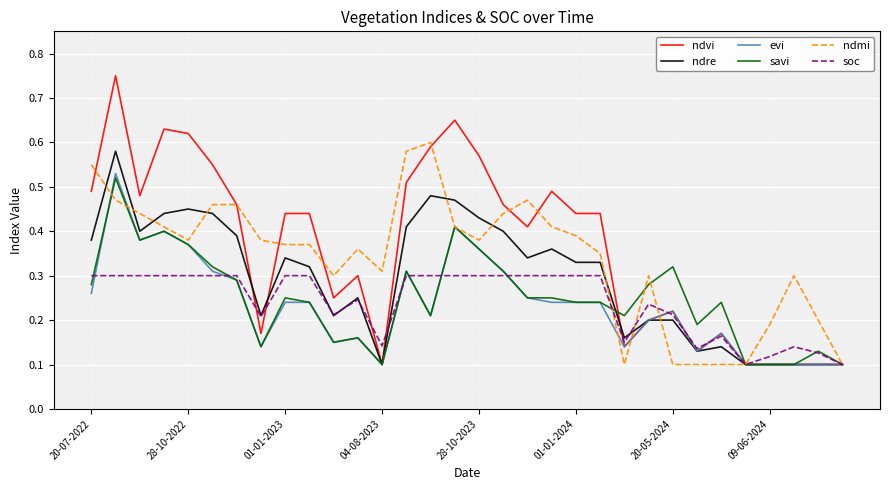

Which series has the widest spread of values?

ndvi